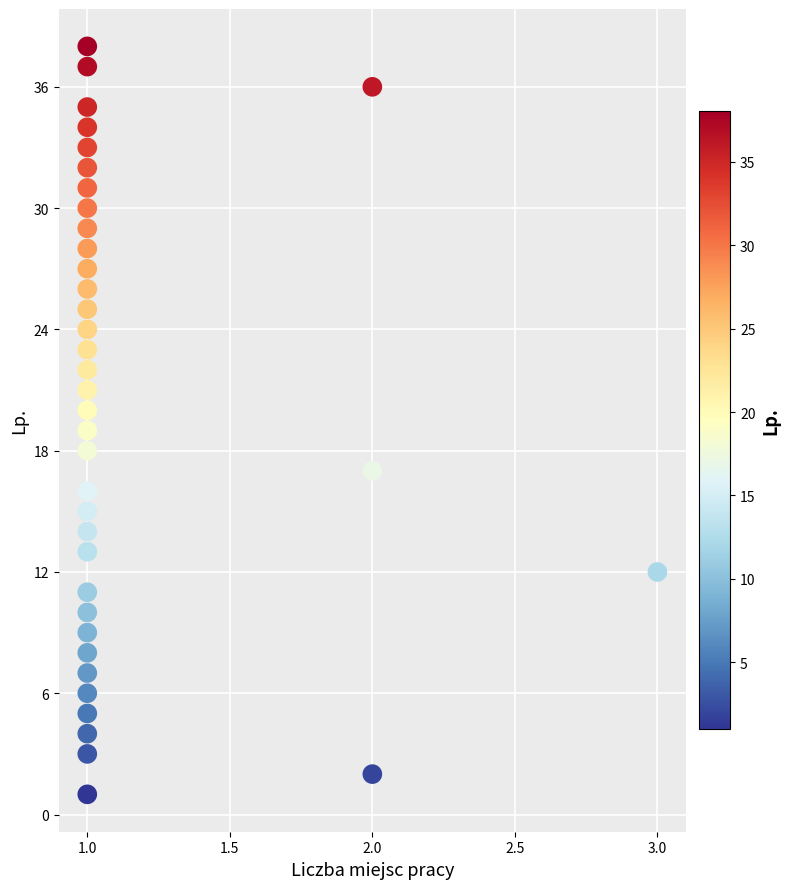

What is the range of Y values (max minus min)?

37